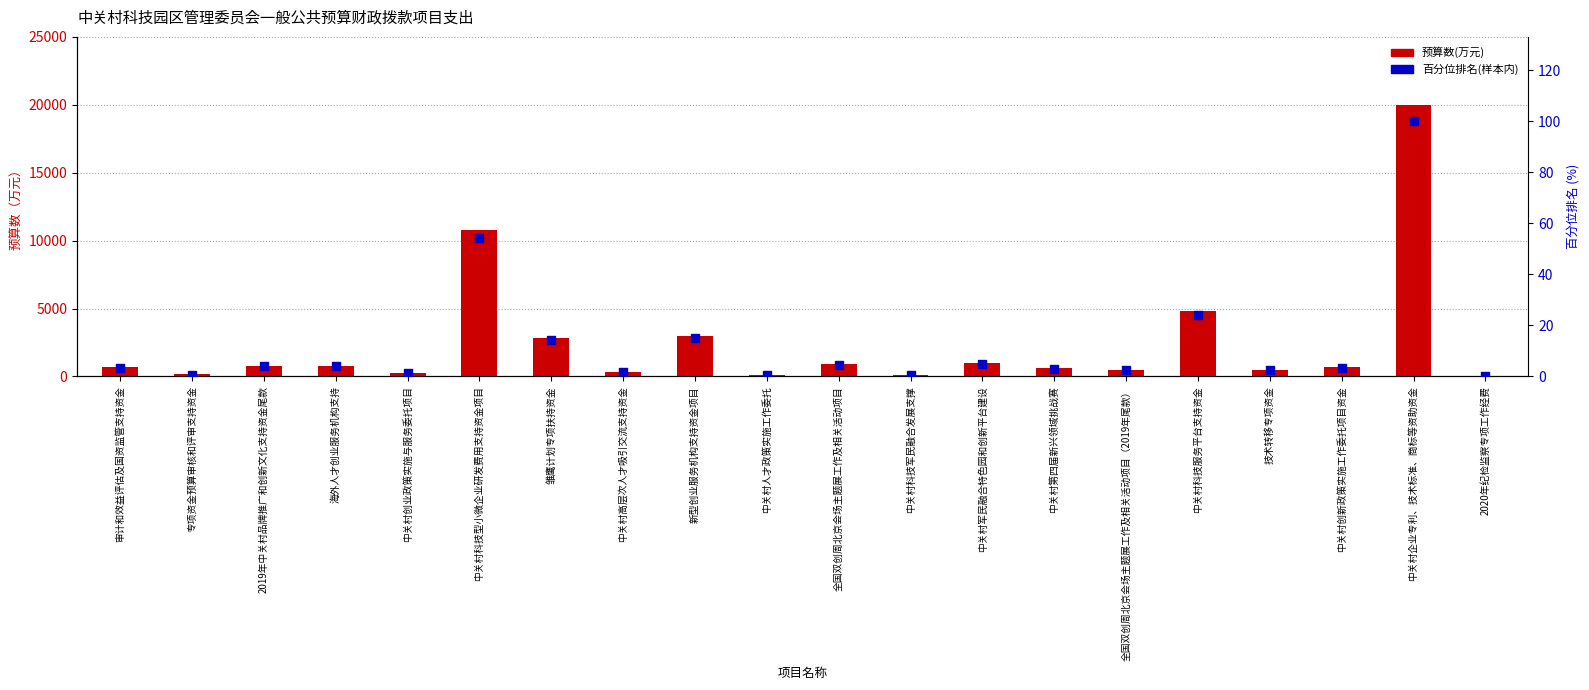

At which category is the sum across all series the highest?

中关村企业专利、技术标准、商标等资助资金